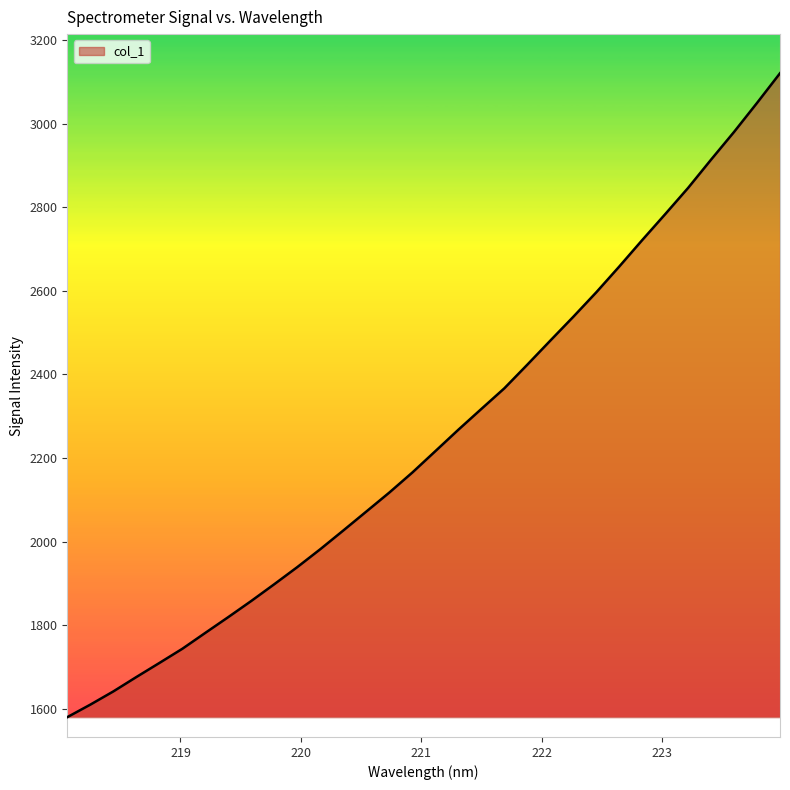

What is the difference between the maximum and minimum values?

1540.3